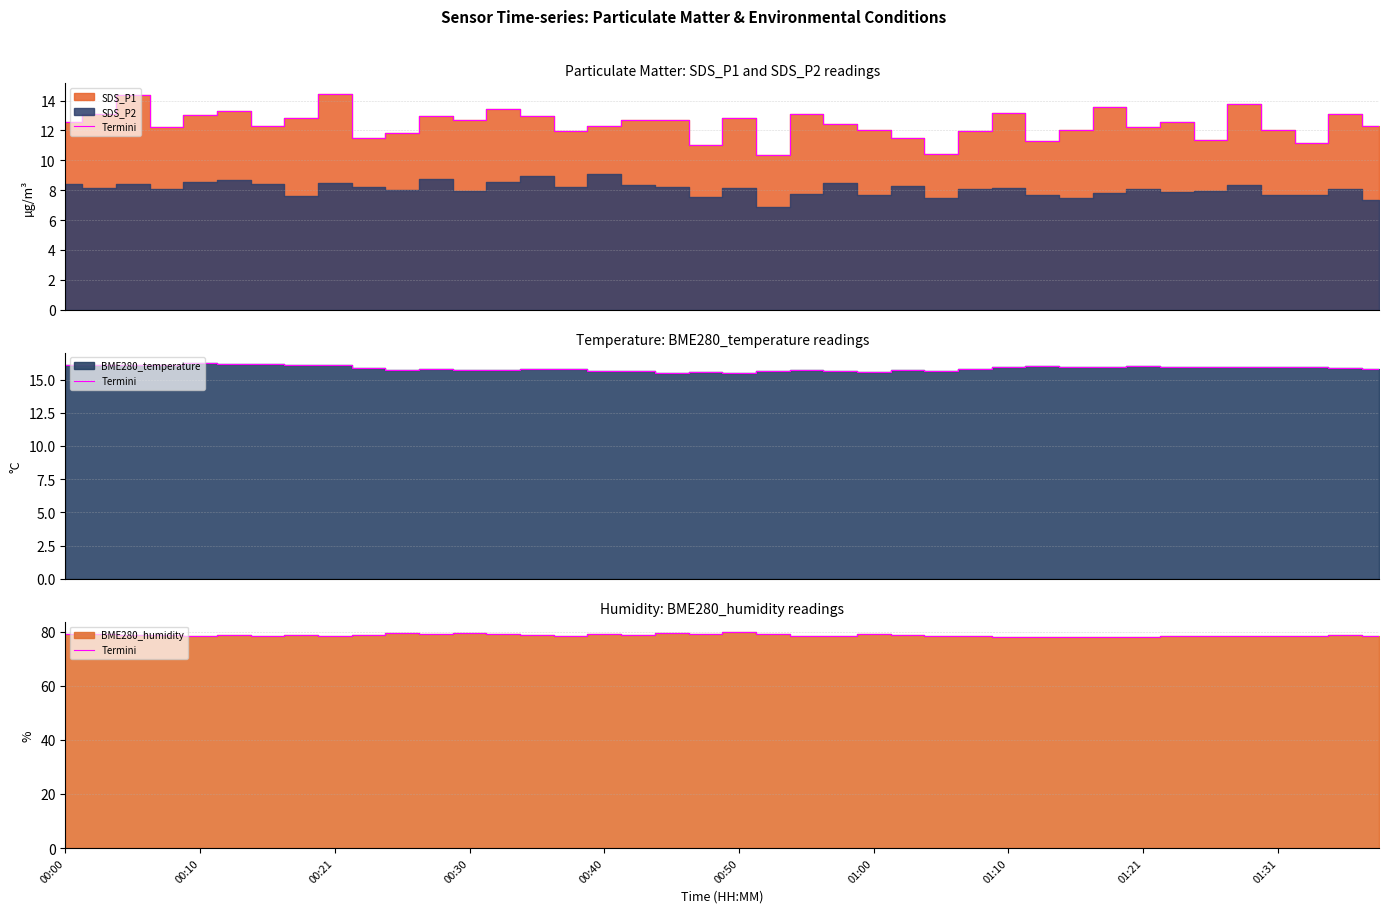

The value at 01:31 is 46.6. True or false?

False